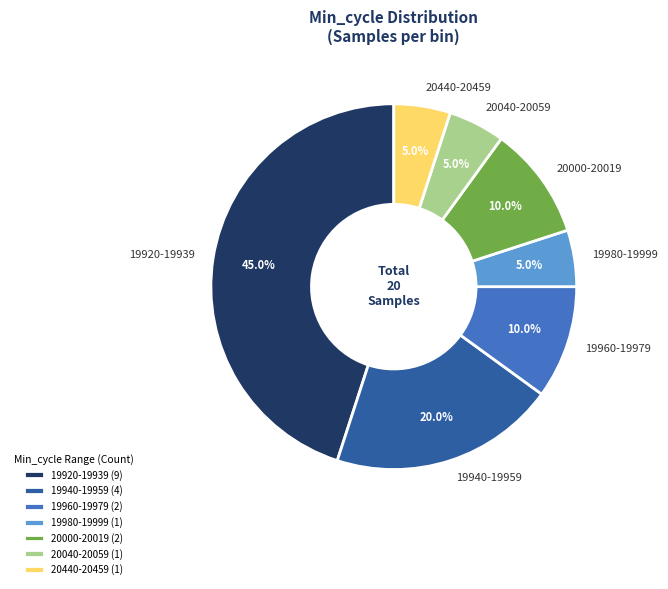

How many segments does this pie chart have?

7